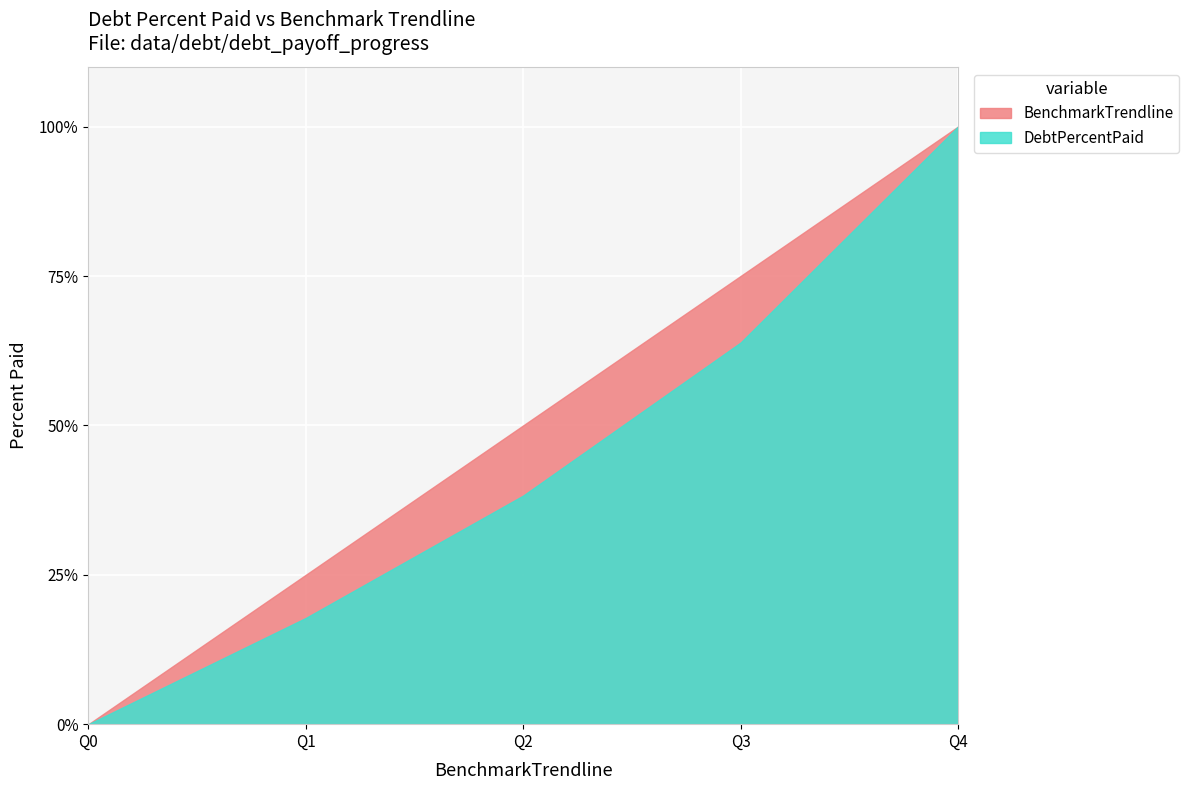

At which category is the sum across all series the highest?

Q4